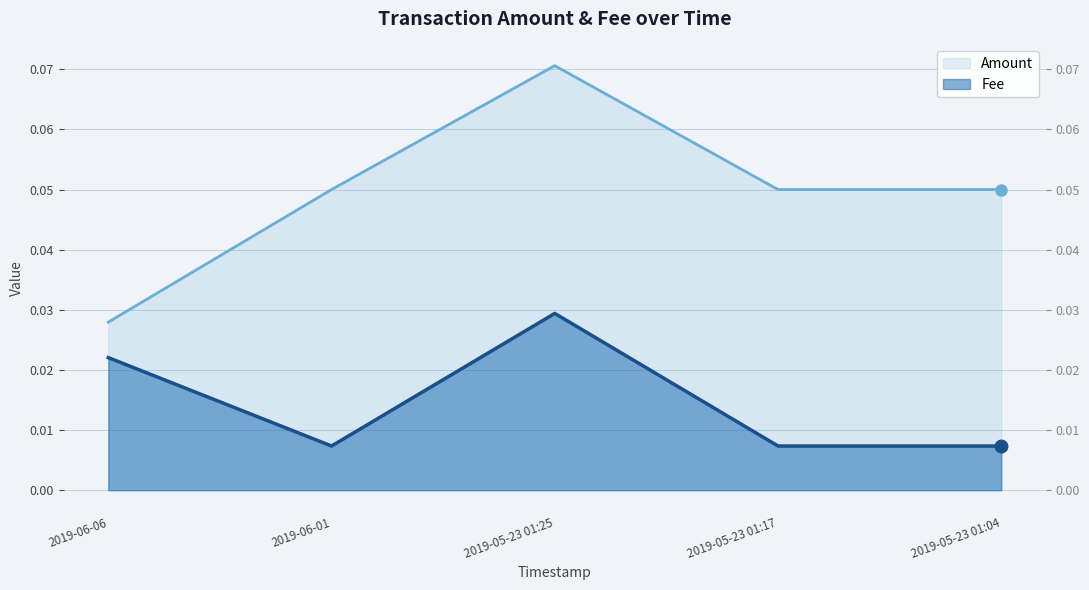

Which series has the widest spread of values?

Amount